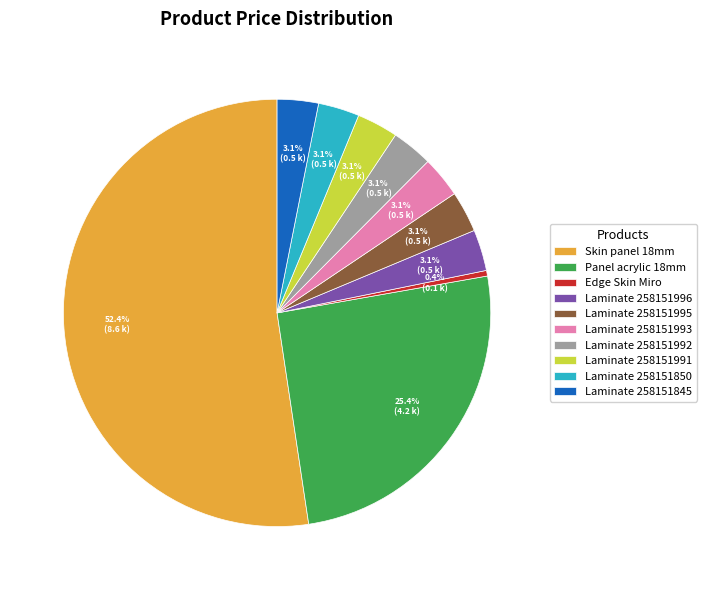

What is the ratio of the value at Laminate 258151992 to the value at Laminate 258151850?

1.0